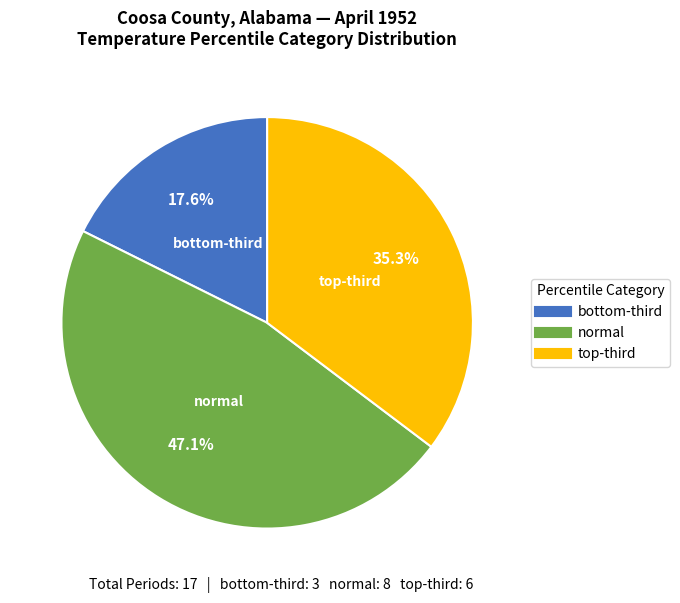

How many slices are in this pie chart?

3